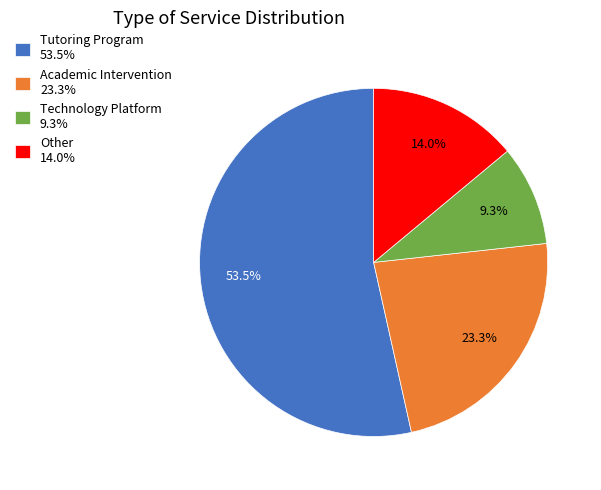

To the nearest percent, what is the difference between the largest and smallest slice percentages?

44%